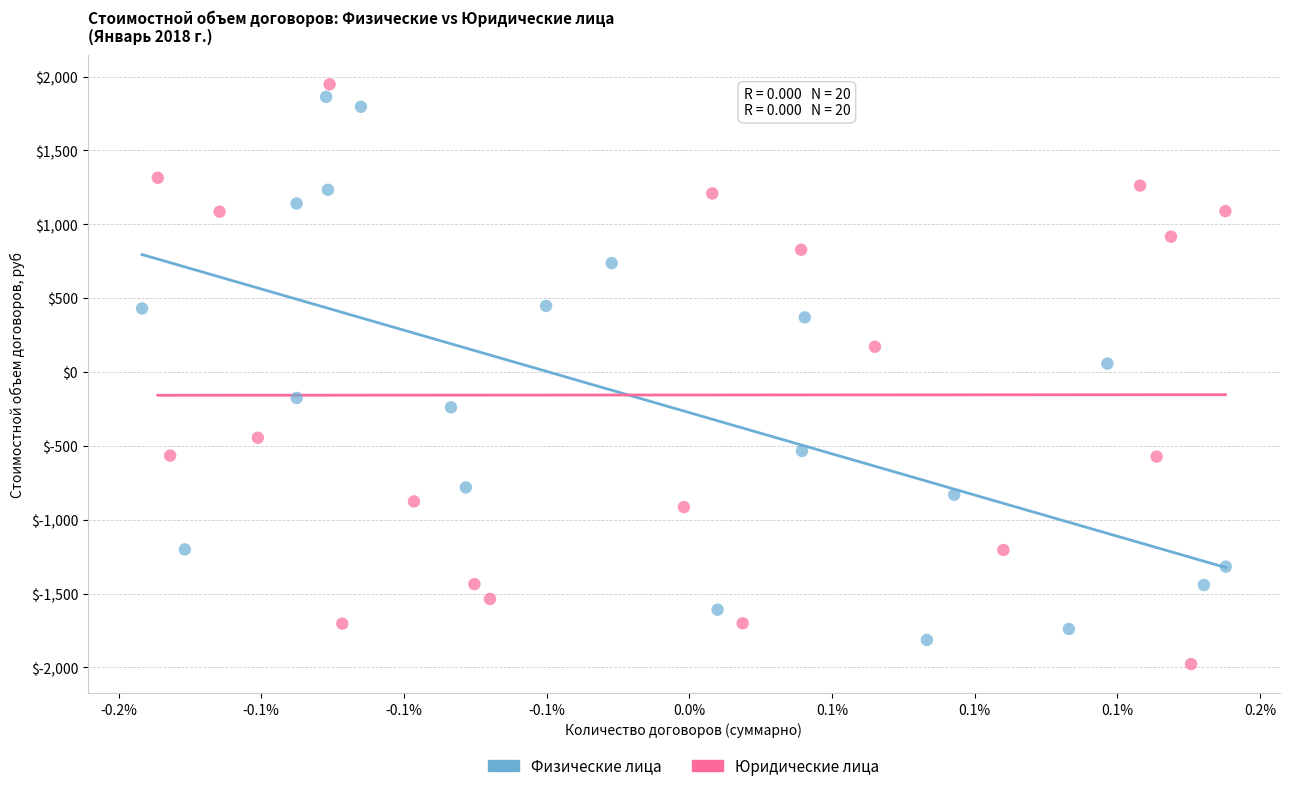

Which series contains the lowest Y value?

Юридические лица